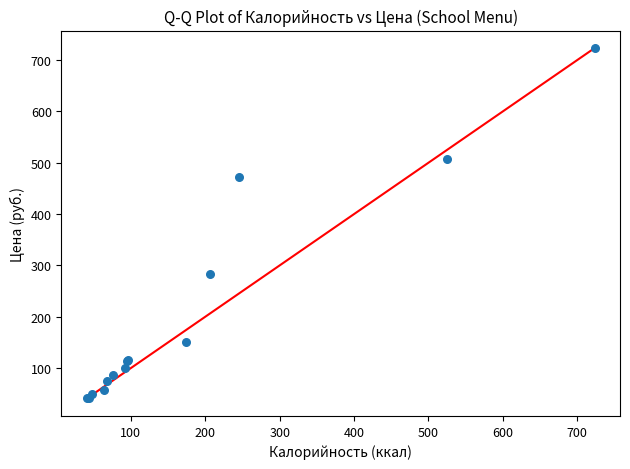

What Y value in the scatter plot is closest to 382?

472.9